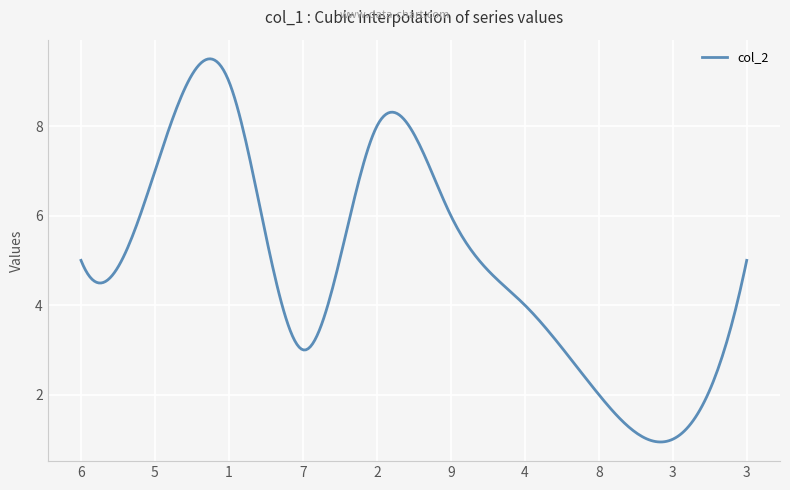

What is the greatest value displayed?

9.5